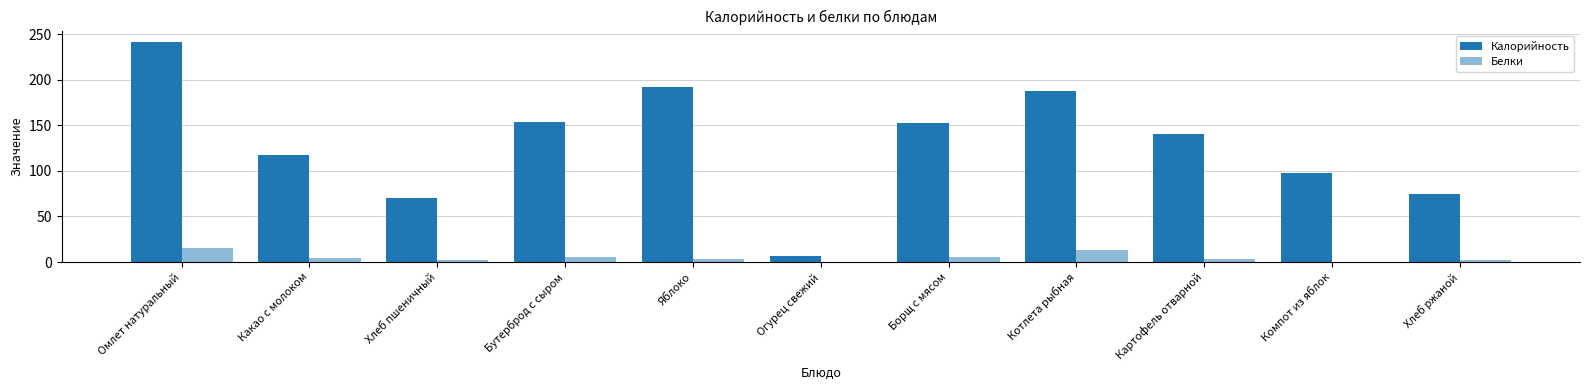

Are the bars grouped side by side (vs. stacked)?

Yes